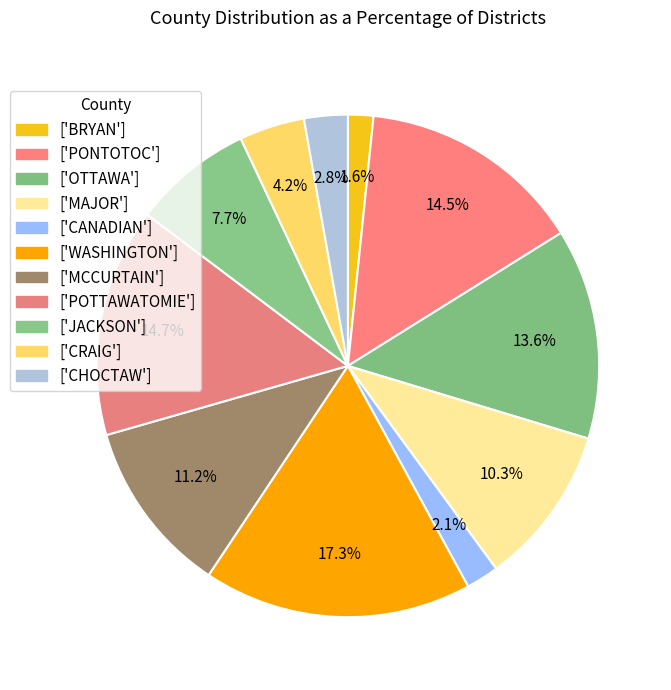

Rank the categories by value from lowest to highest.

BRYAN, CANADIAN, CHOCTAW, CRAIG, JACKSON, MAJOR, MCCURTAIN, OTTAWA, PONTOTOC, POTTAWATOMIE, WASHINGTON